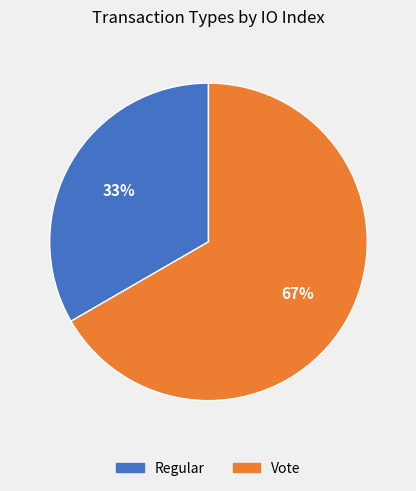

What percentage is the Vote slice, to the nearest percent?

67%